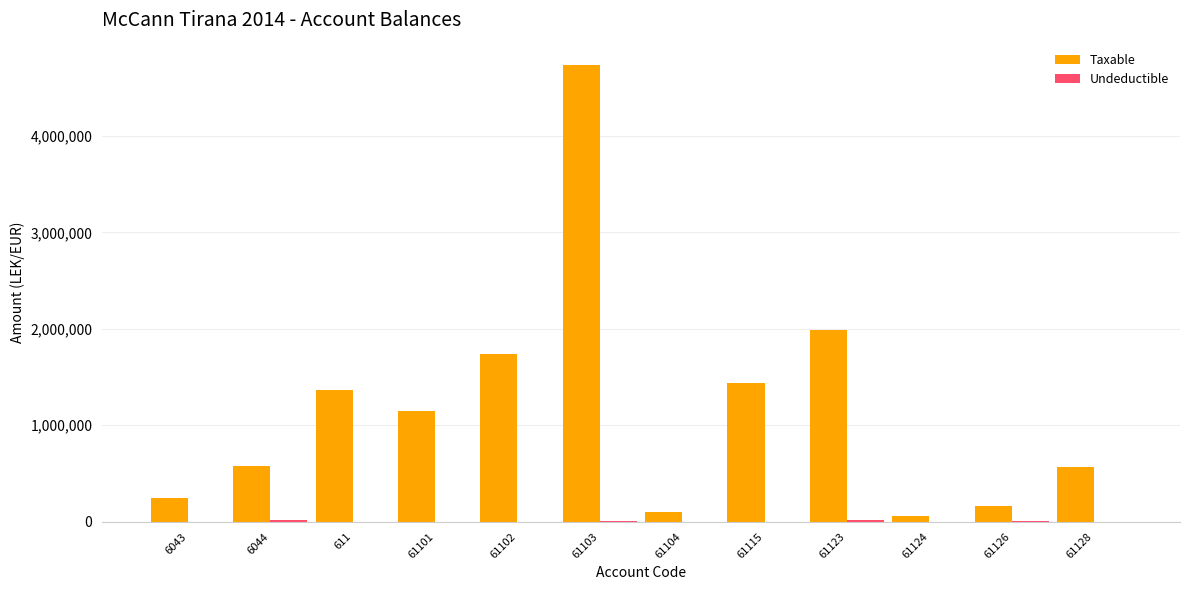

What is the sum of all Taxable values?

14125713.8